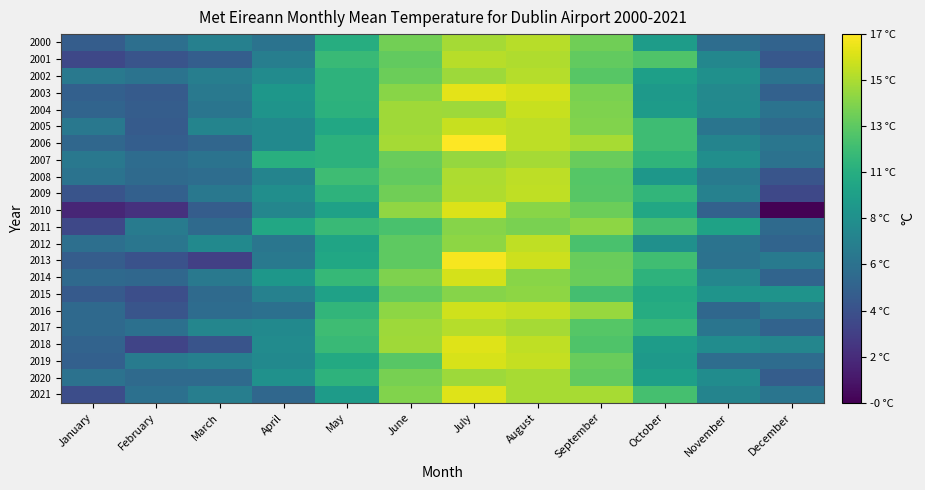

How many distinct data groups are displayed?

22